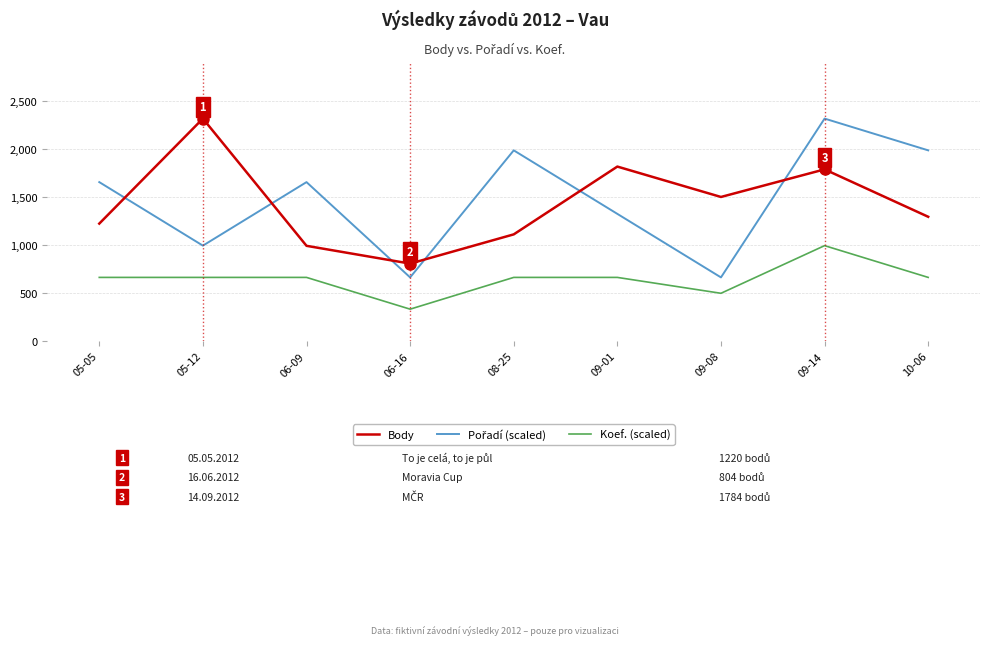

What are all the series names shown in the legend?

Body, Pořadí (scaled), Koef. (scaled)